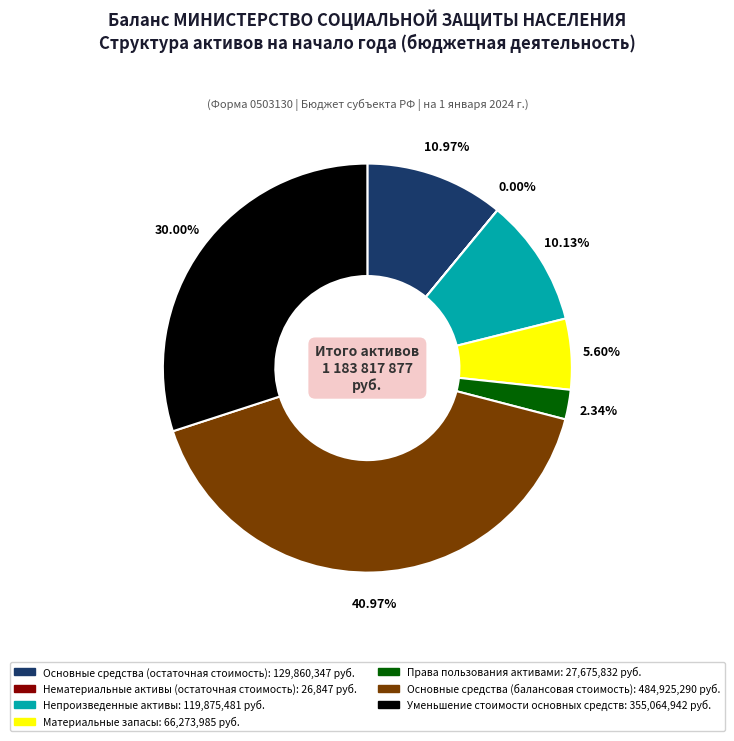

Combined, what portion of the pie is Основные средства (остаточная стоимость) and Основные средства (балансовая стоимость)?

51.9%